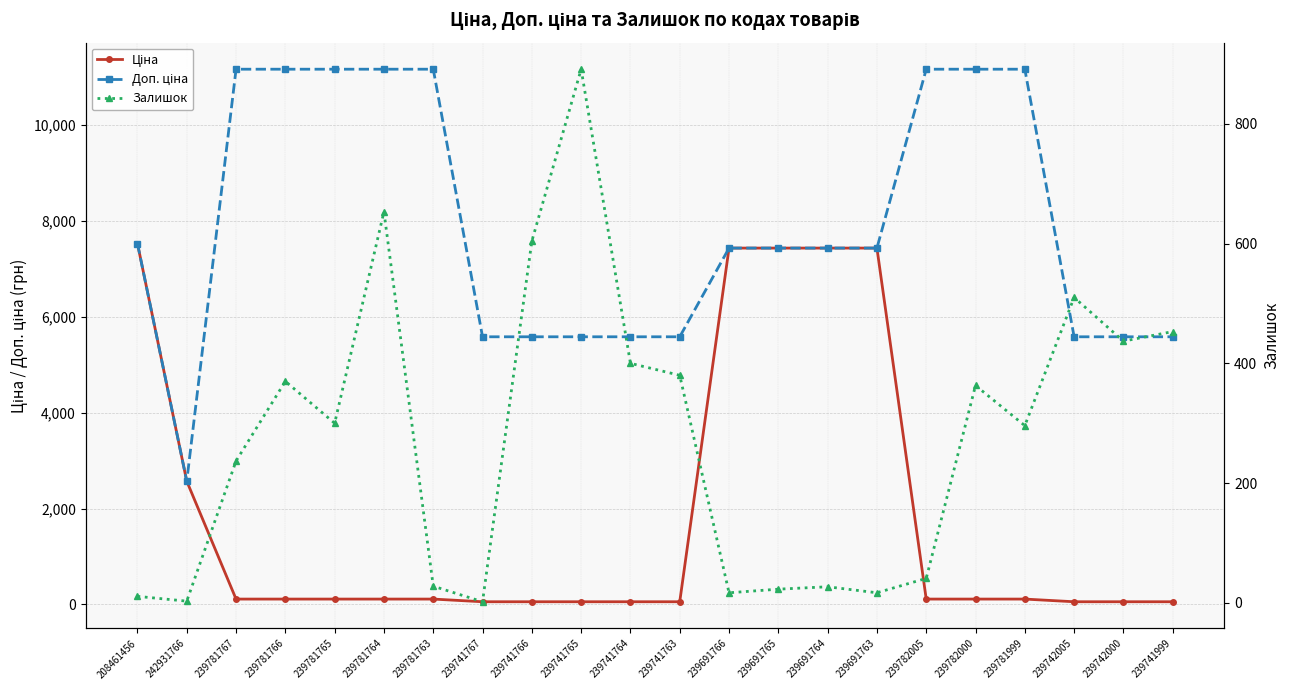

How many lines are shown in the chart?

3